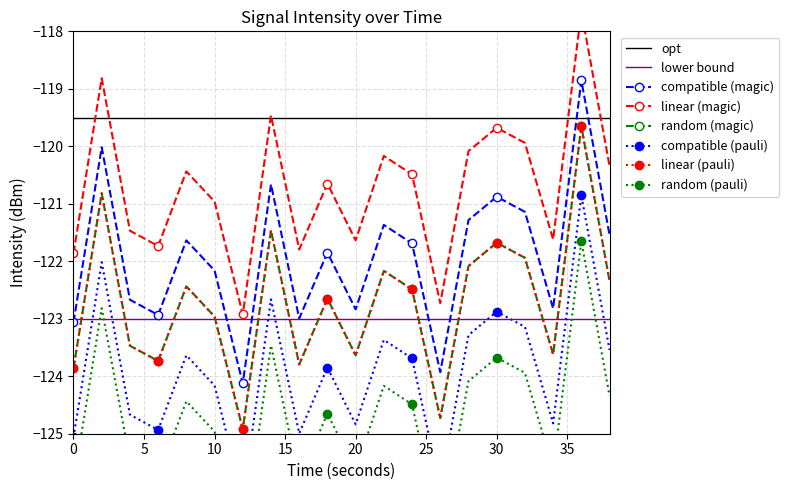

What value does the intensity(dBm) series have at 10?

-122.2